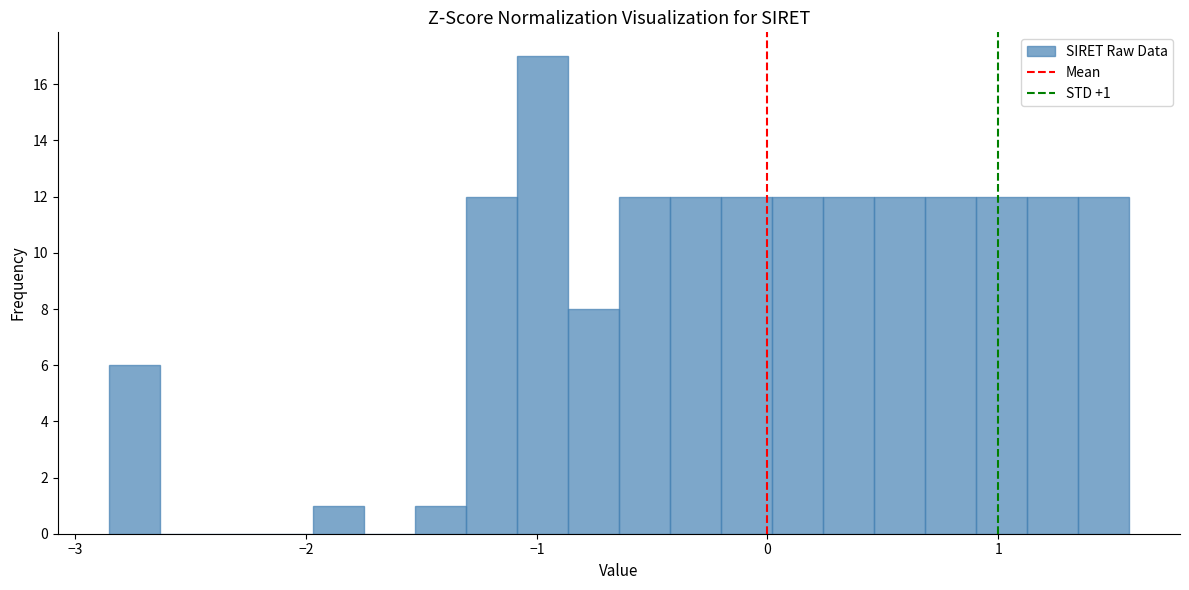

Read against the x-axis, roughly where is the centre of the tallest bar?

-1.0